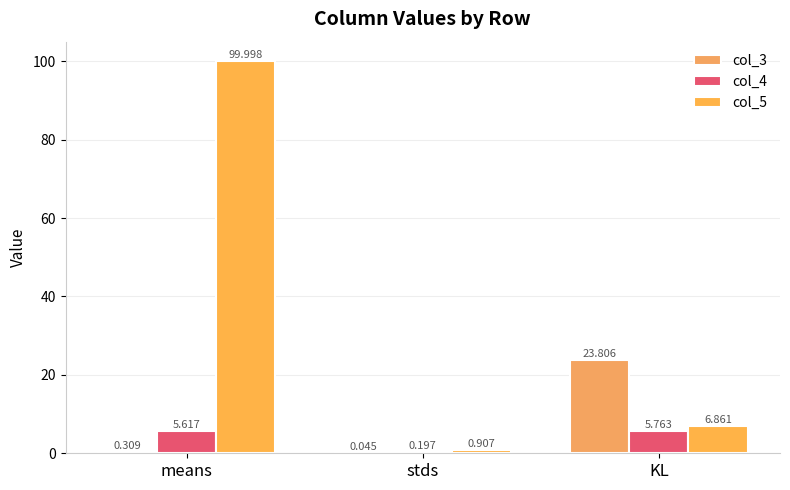

What is the lowest value of the col_4 series?

0.2